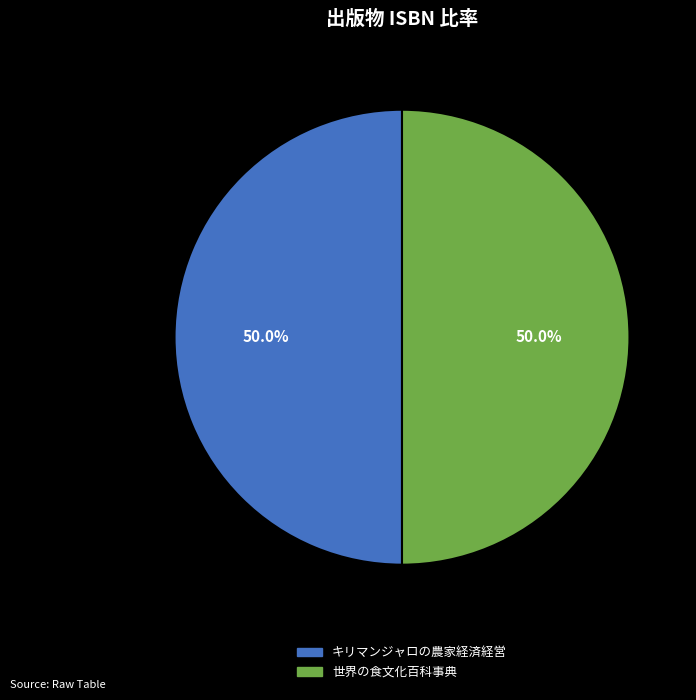

What is the ratio of the value at キリマンジャロの農家経済経営 to the value at 世界の食文化百科事典?

1.0